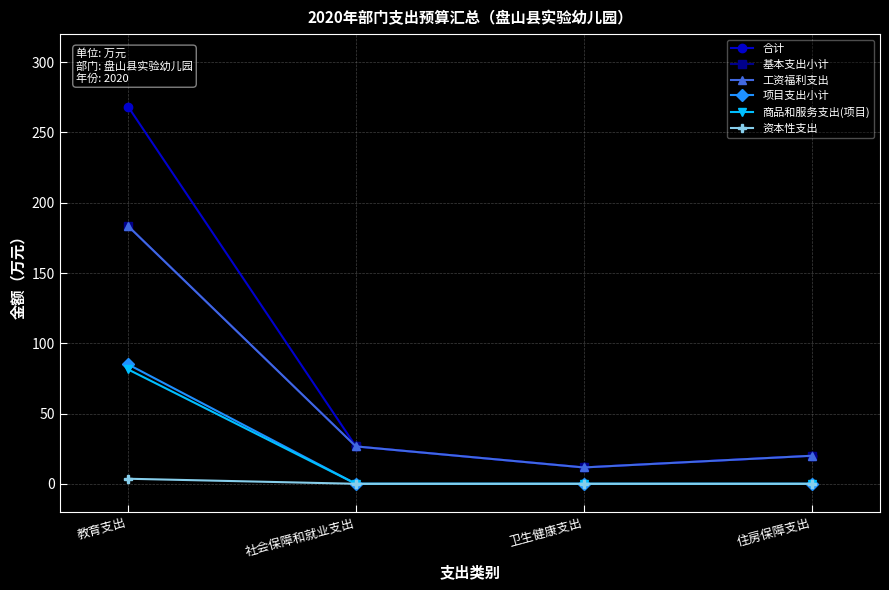

True or false: 资本性支出 and 合计 cross at least once.

False